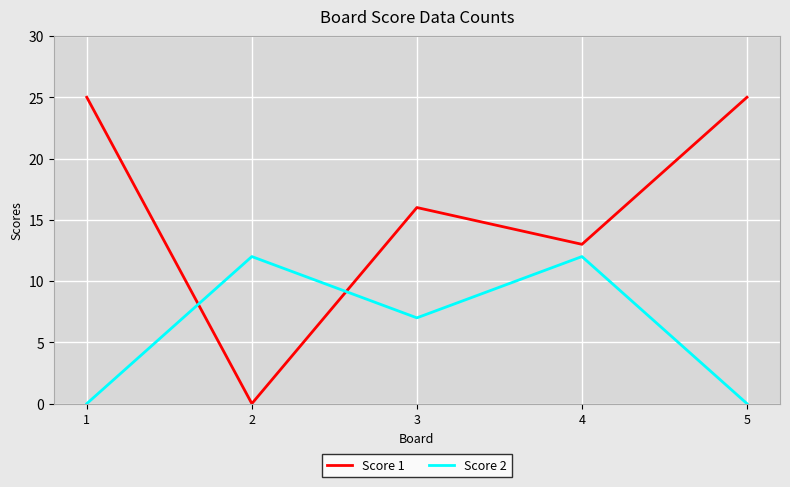

What is the average value of the Score 2 series?

6